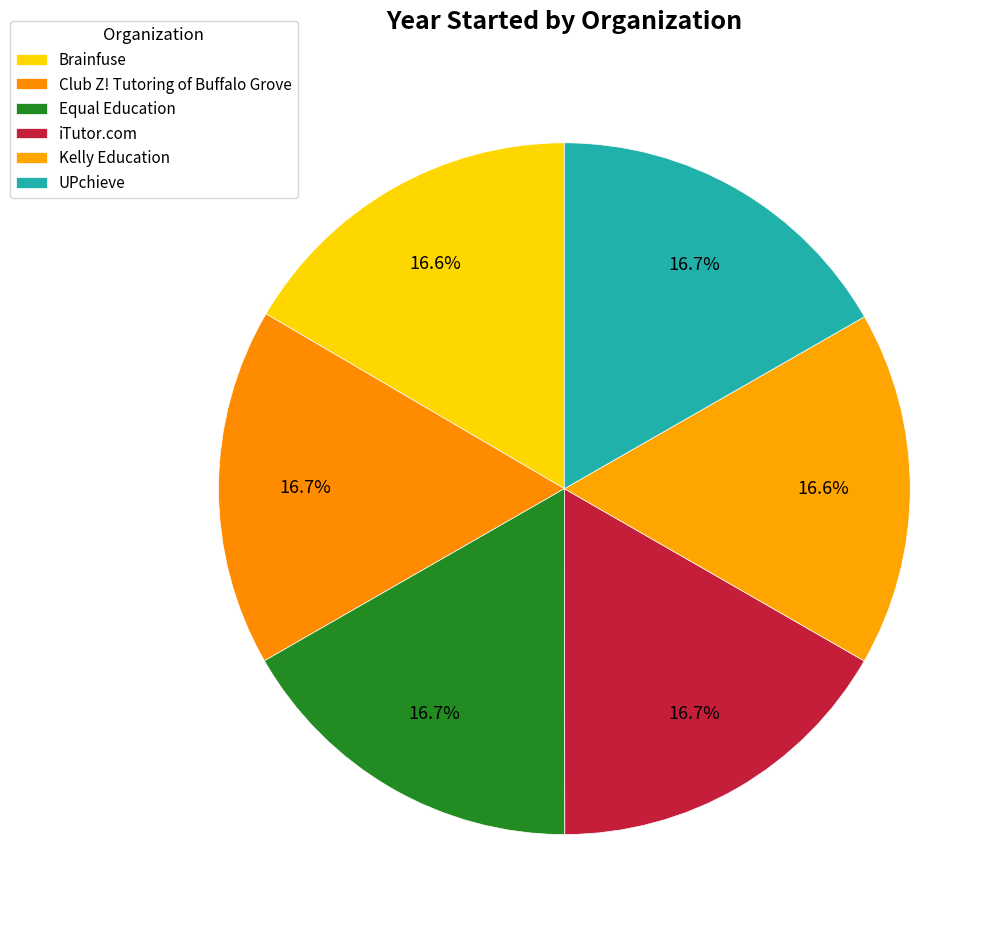

How many slices are in this pie chart?

6